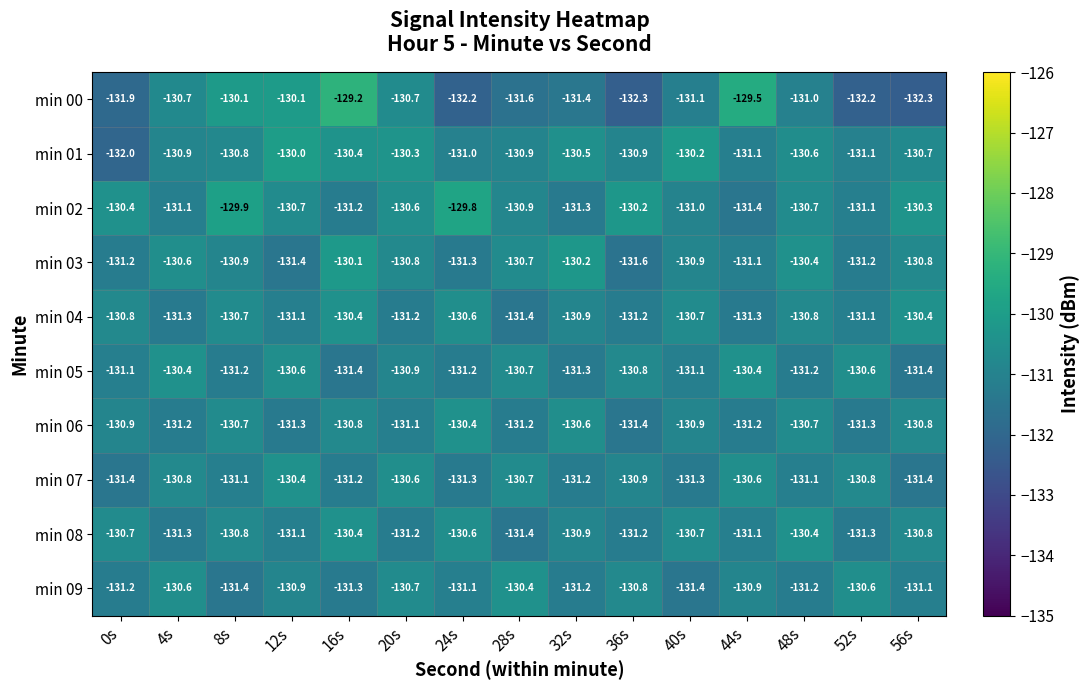

Between 24s and 36s, which series saw the biggest shift?

min 06